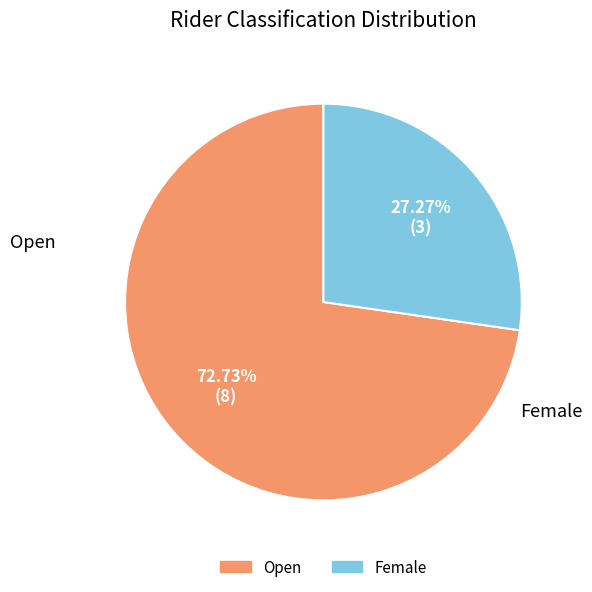

What percentage is the Female slice, to the nearest percent?

27%